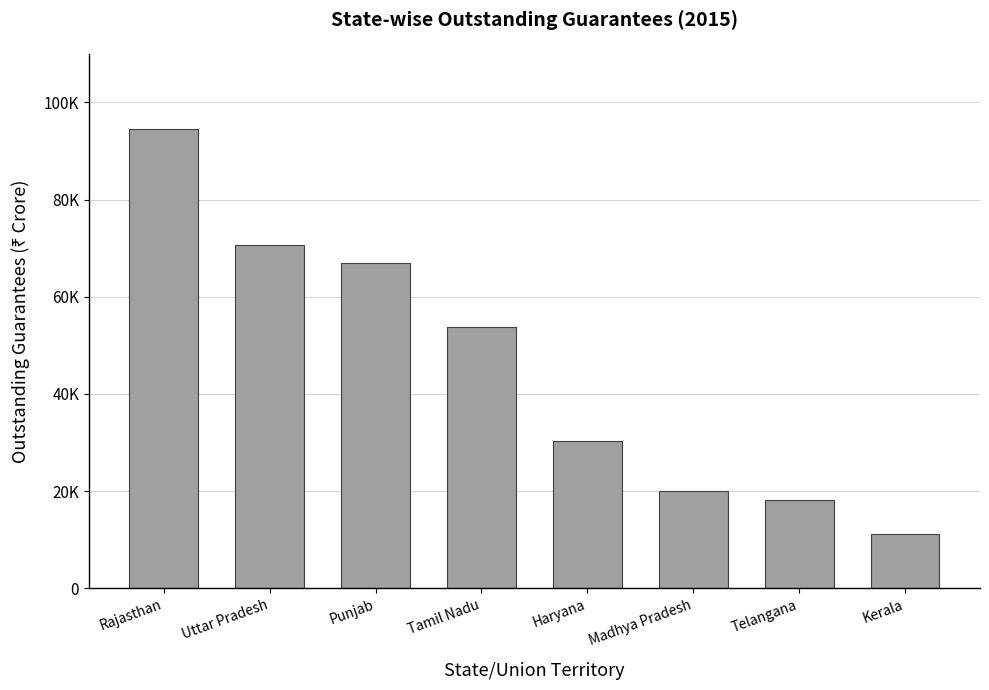

List the labels in order of value, largest first.

Rajasthan, Uttar Pradesh, Punjab, Tamil Nadu, Haryana, Madhya Pradesh, Telangana, Kerala